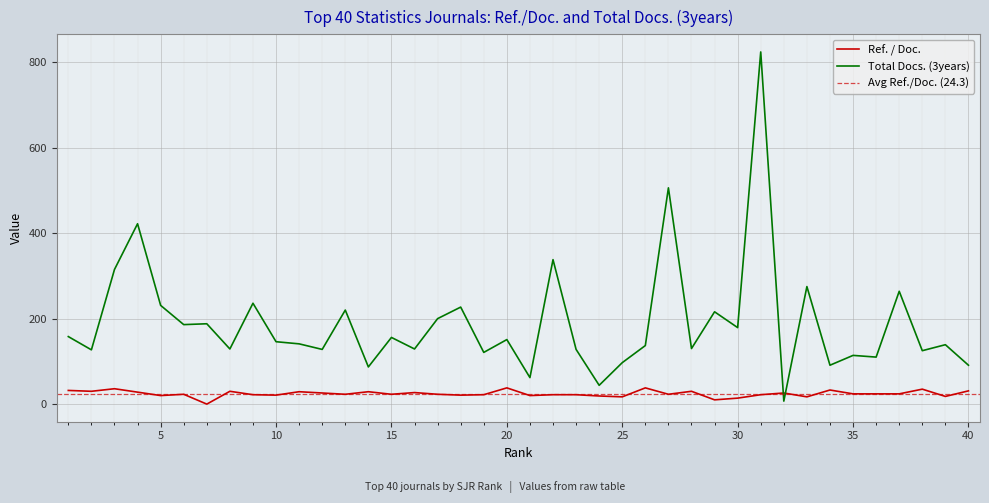

What is the highest value of the Total Docs. (3years) series?

824